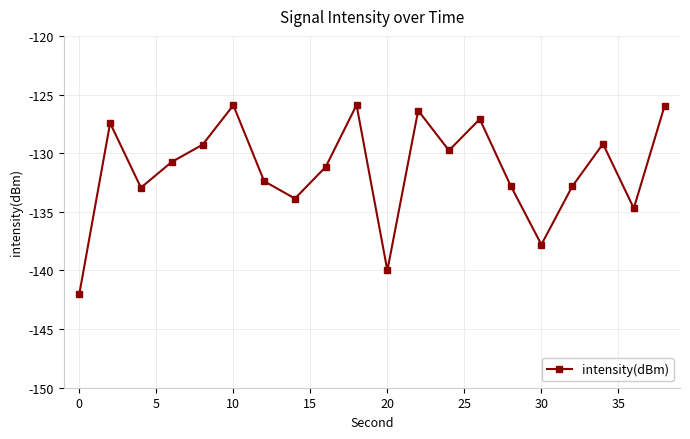

What is the difference between the maximum and second lowest values?

14.1